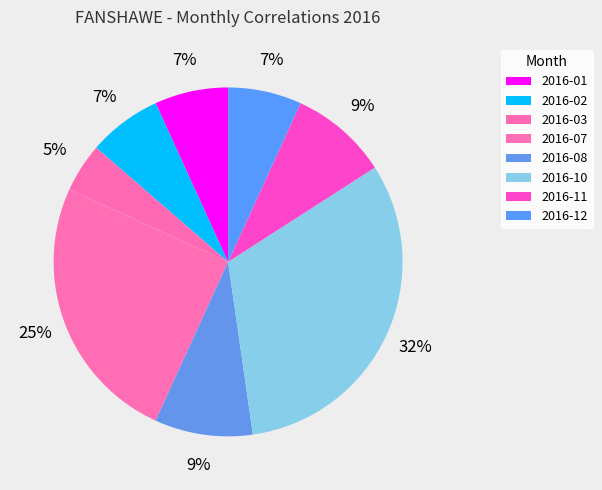

To the nearest percent, what is the difference between the largest and smallest slice percentages?

27%